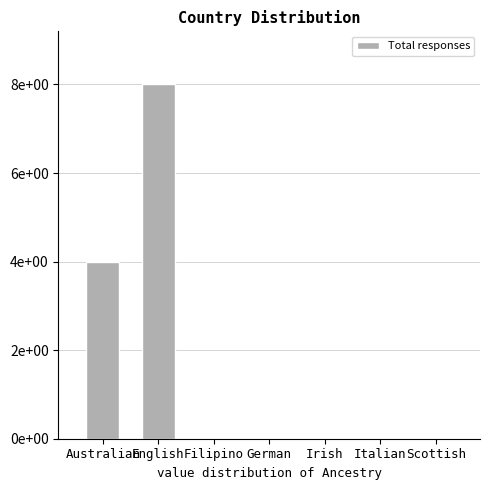

How many bars are there in total?

7